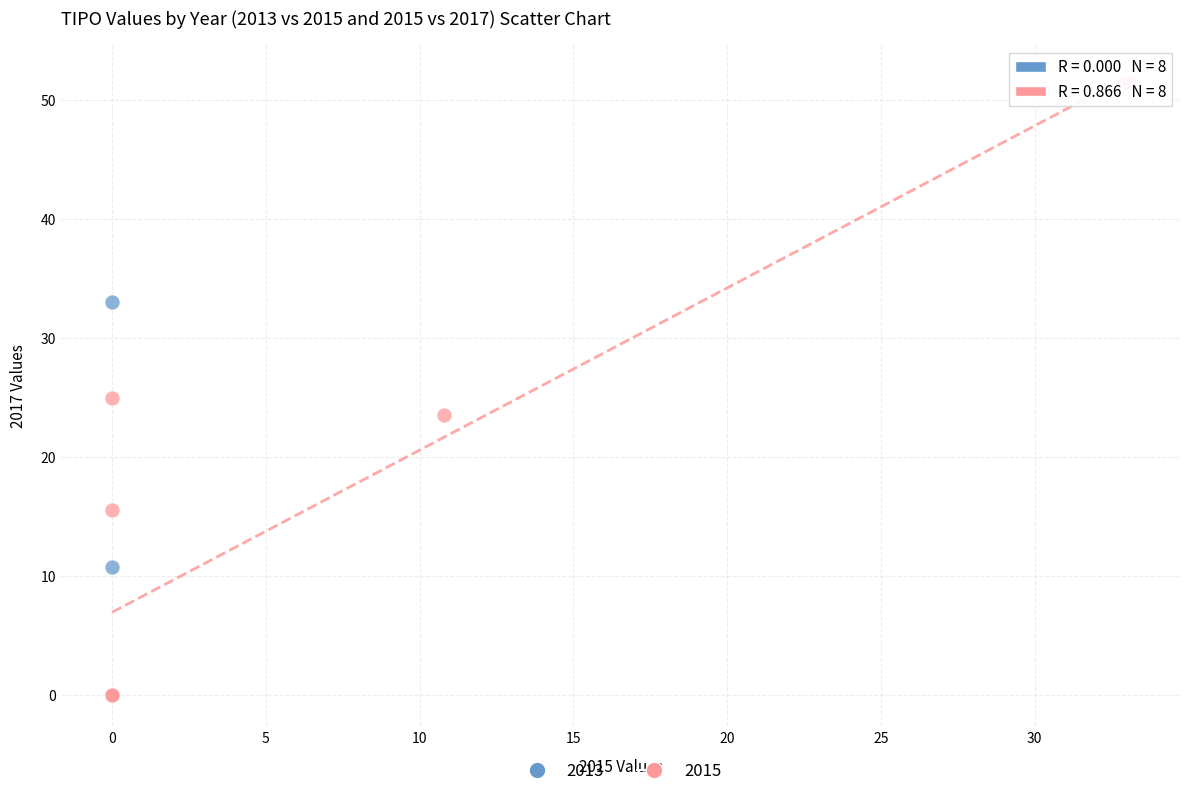

Which series reaches the maximum Y coordinate?

2015